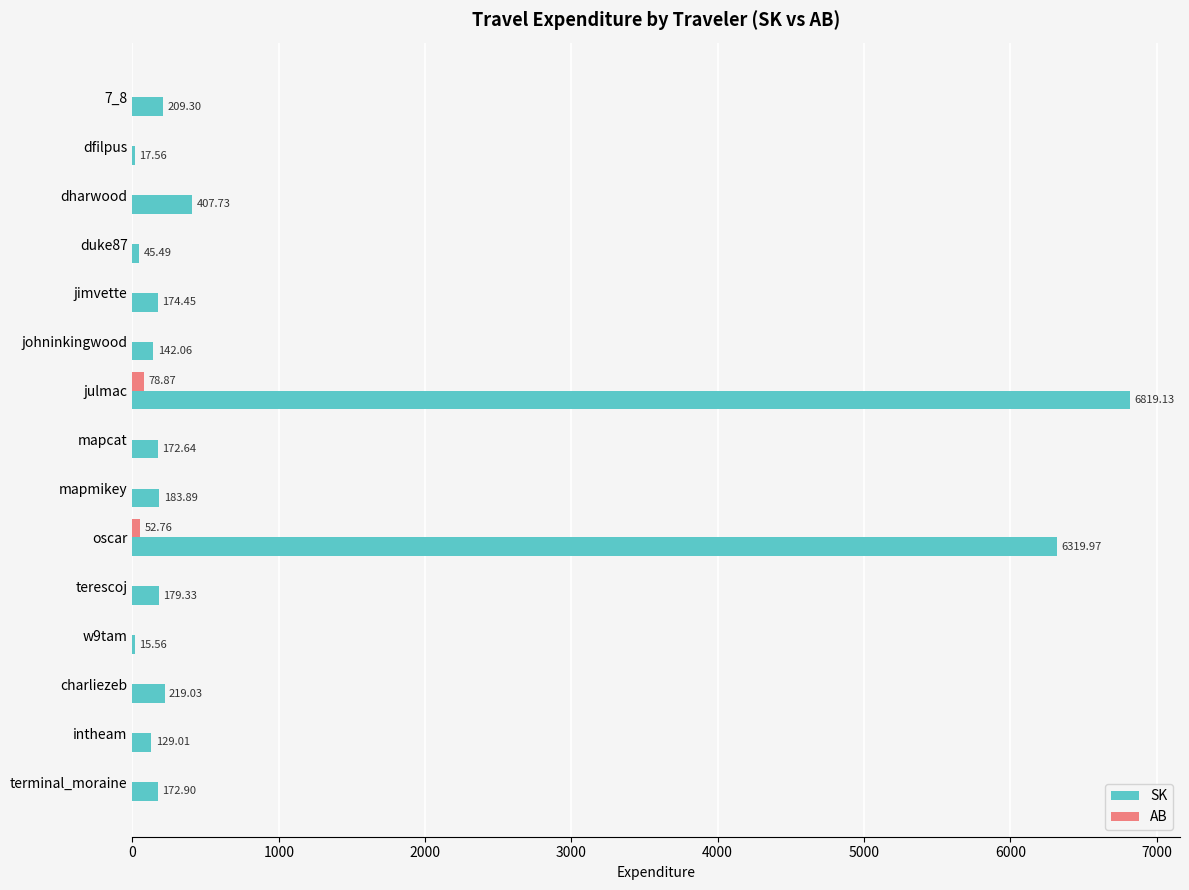

At which category is the sum across all series the highest?

julmac